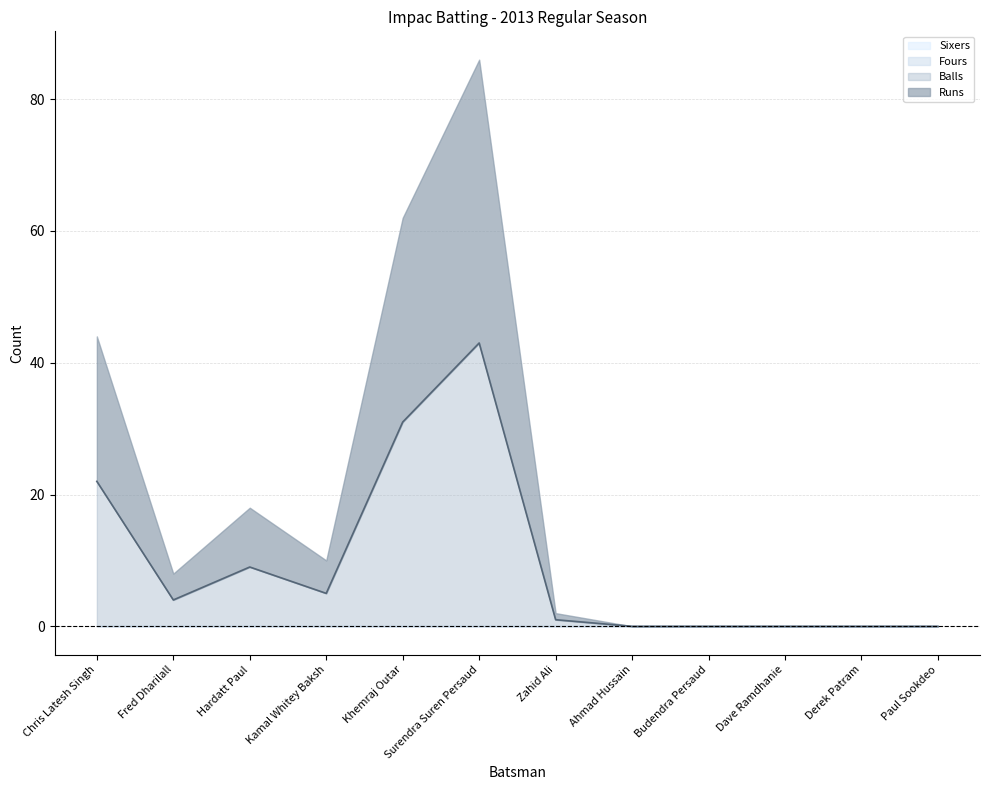

Reading right to left, what are all the values shown in this chart?

Runs: 0	0	0	0	0	1	43	31	5	9	4	22
Balls: 0	0	0	0	0	1	43	31	5	9	4	22
Fours: 0	0	0	0	0	0	0	0	0	0	0	0
Sixers: 0	0	0	0	0	0	0	0	0	0	0	0